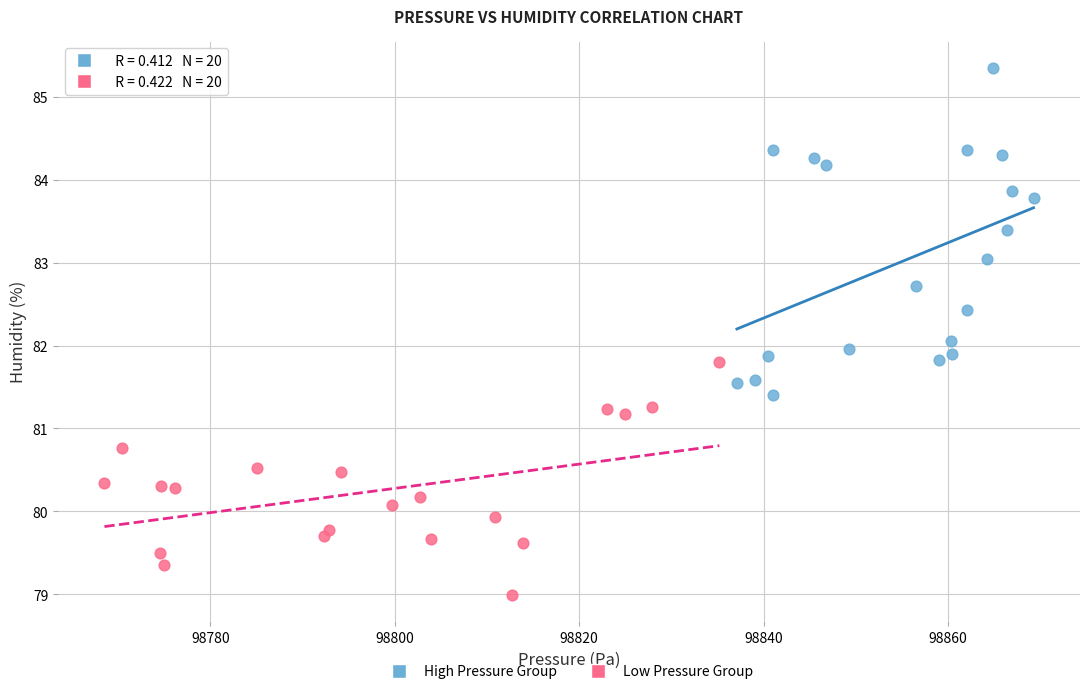

Which series reaches the minimum Y coordinate?

Low Pressure Group